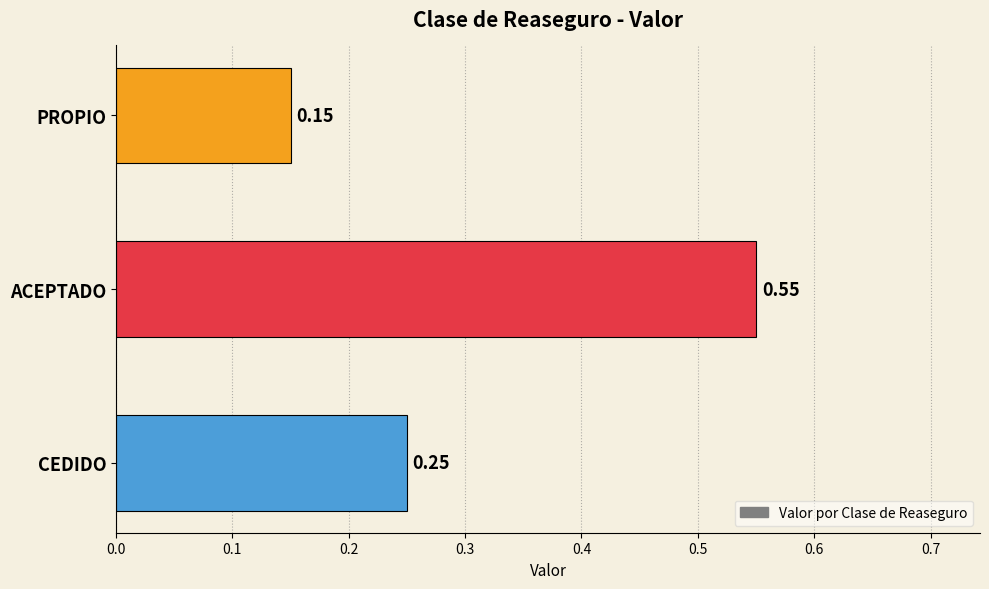

Rank the categories by value from highest to lowest.

ACEPTADO, CEDIDO, PROPIO